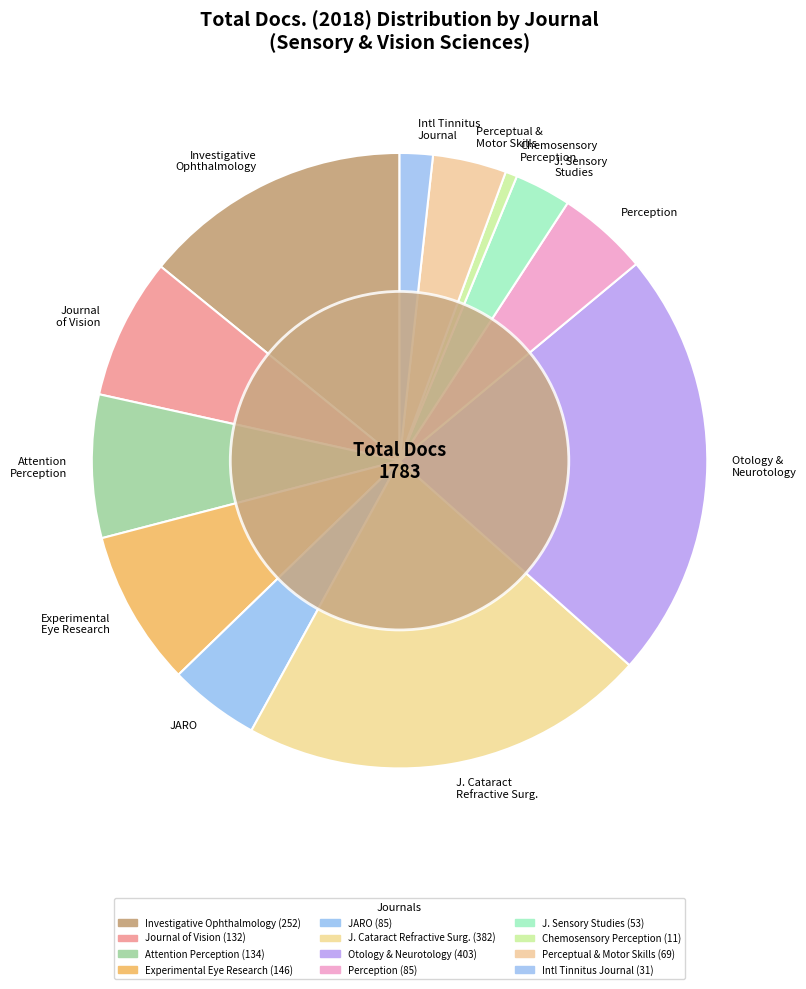

Combined, do Chemosensory Perception and Intl Tinnitus Journal account for over 50%?

No